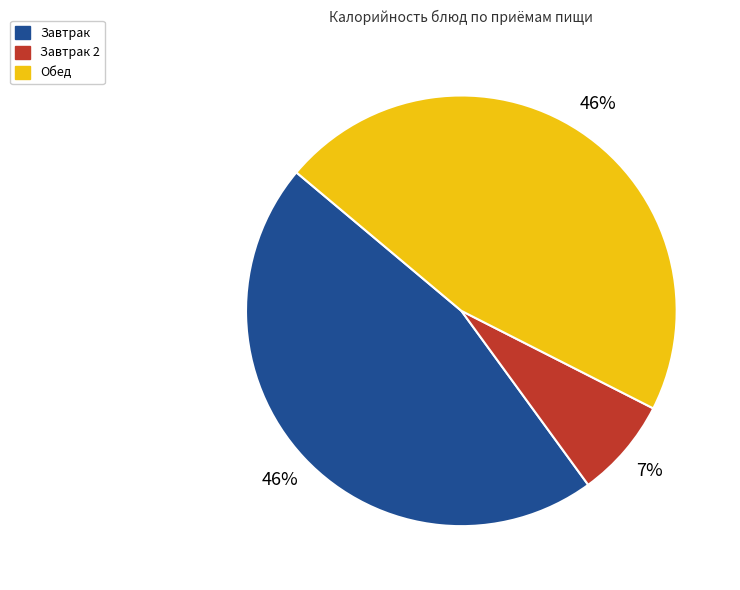

To the nearest percent, what is the average slice percentage?

33%